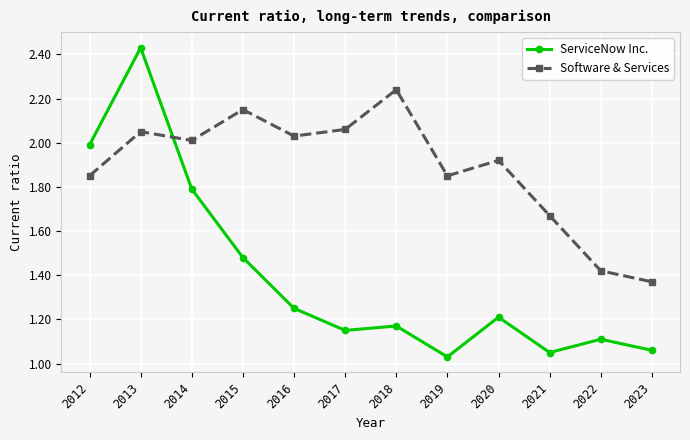

Which series has the largest range (max minus min)?

ServiceNow Inc.